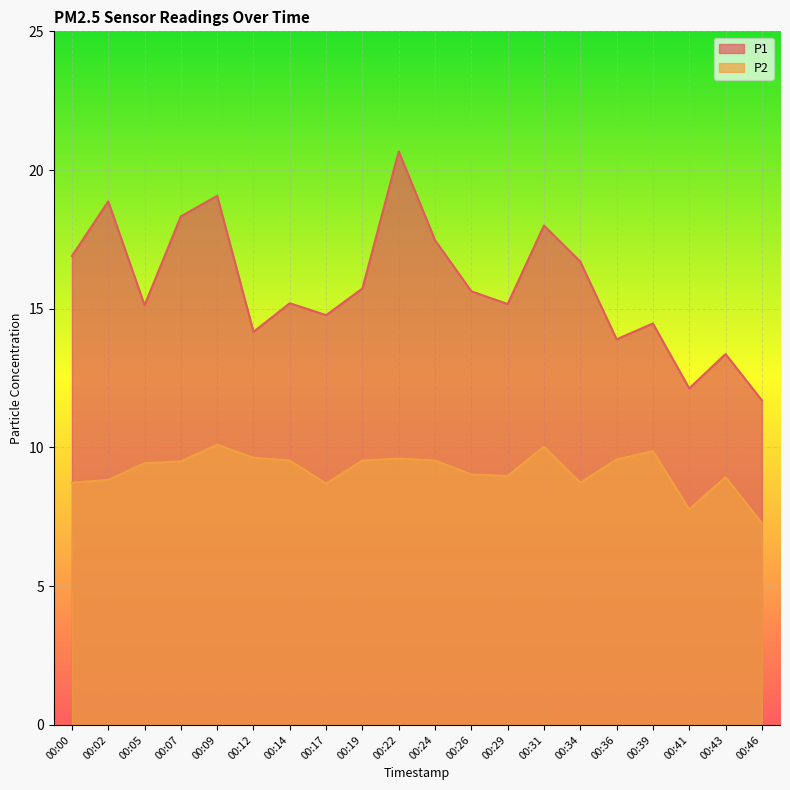

At 00:09, list the series in order from smallest to largest.

P2, P1